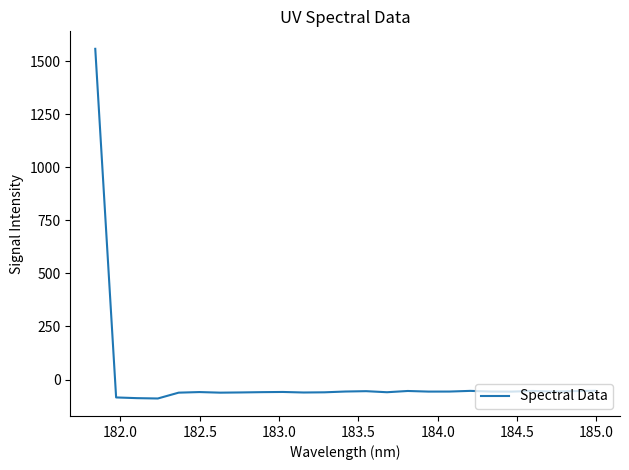

What is the smallest value displayed?

-89.5